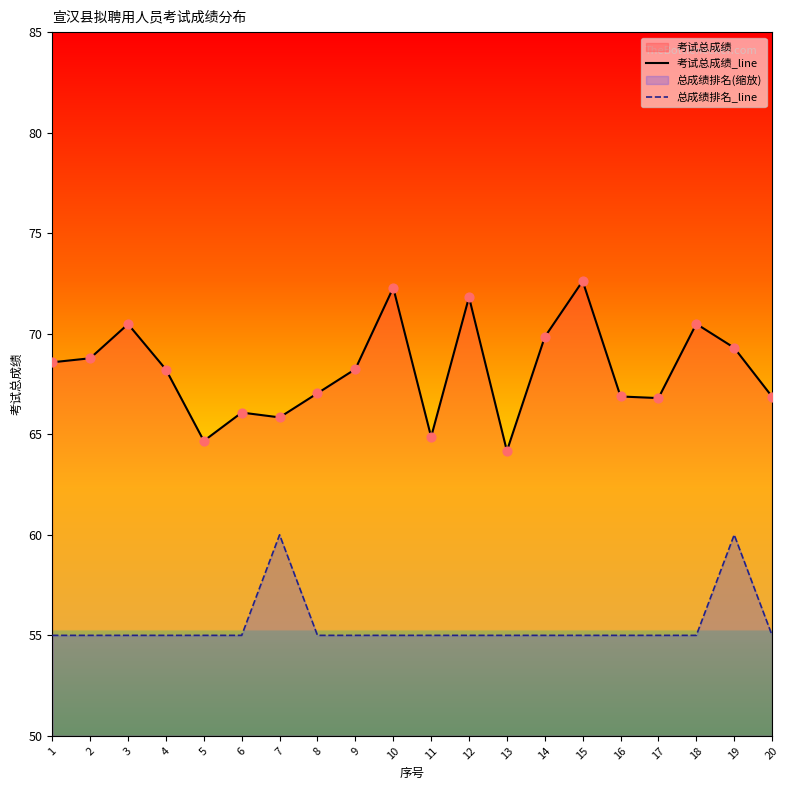

At which category is the sum across all series the highest?

19